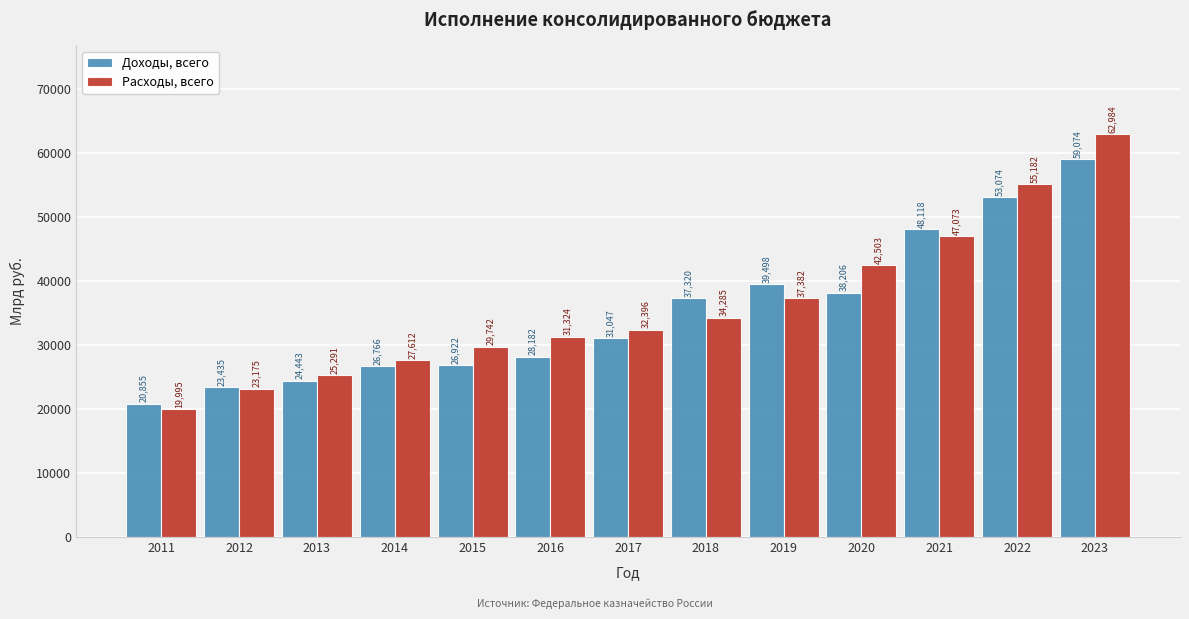

Where is Доходы, всего nearest to the value 39964?

2019